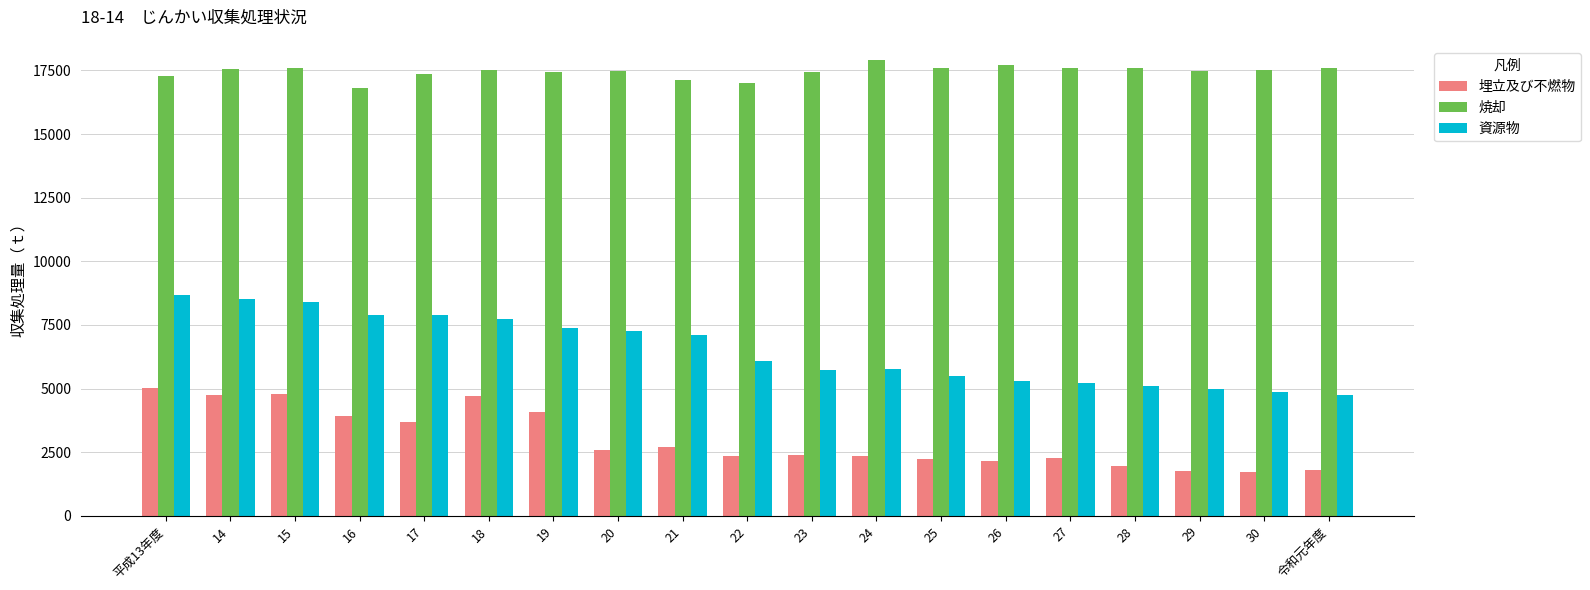

What is the sum of all 焼却 values?

331546